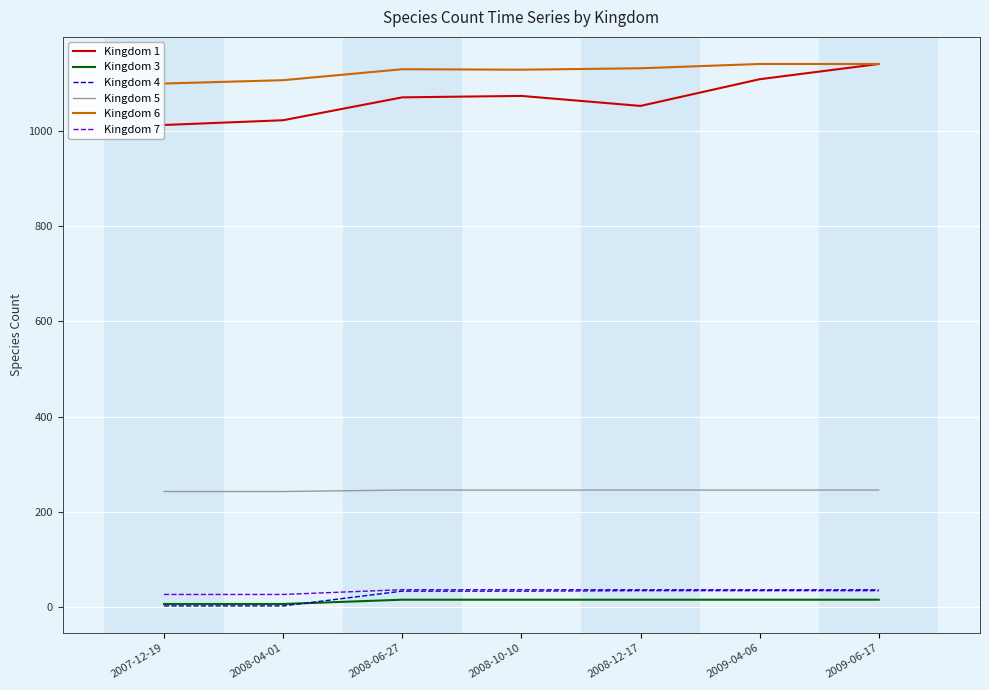

True or false: Kingdom 1 and Kingdom 3 intersect in this chart.

False